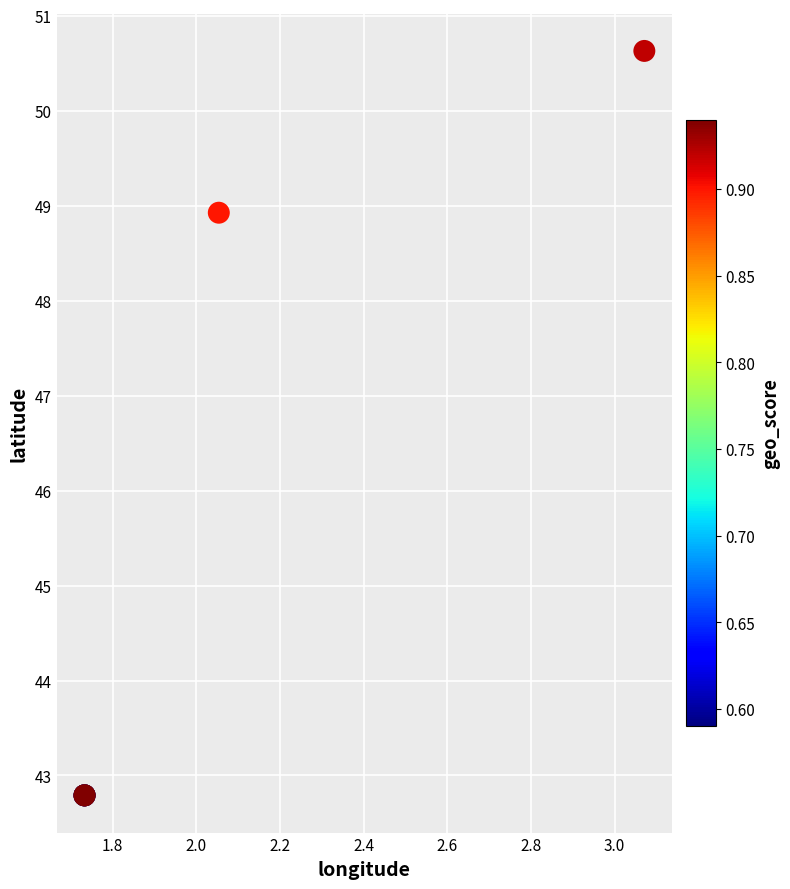

What Y value in the scatter plot is closest to 46?

48.9